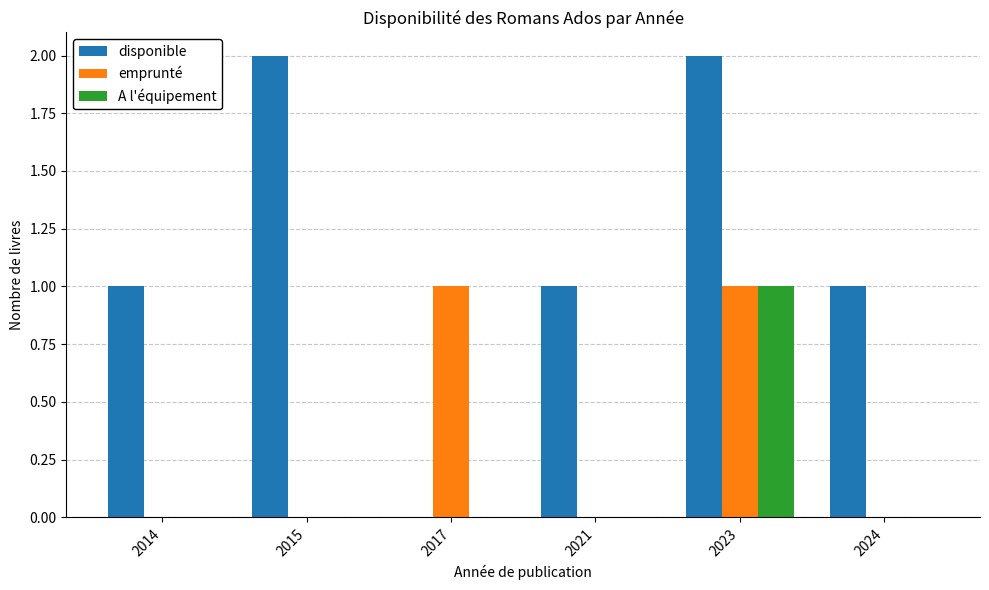

Which series has the widest spread of values?

disponible